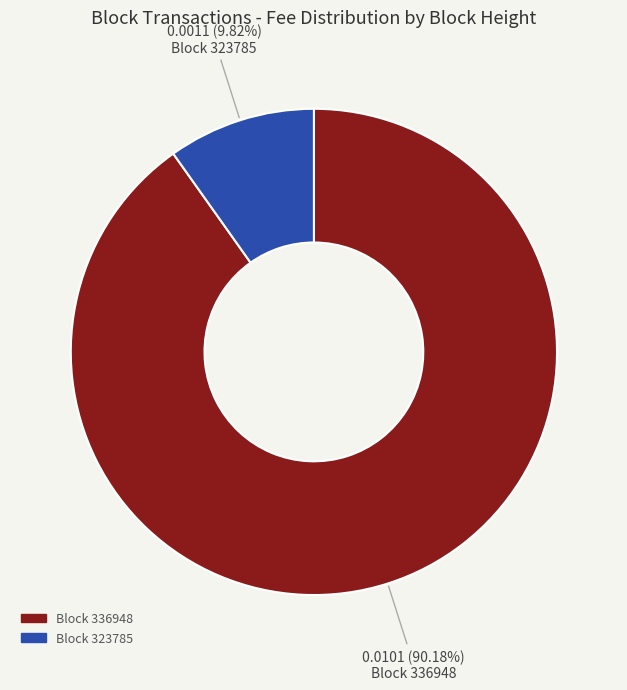

How many slices are in this pie chart?

2